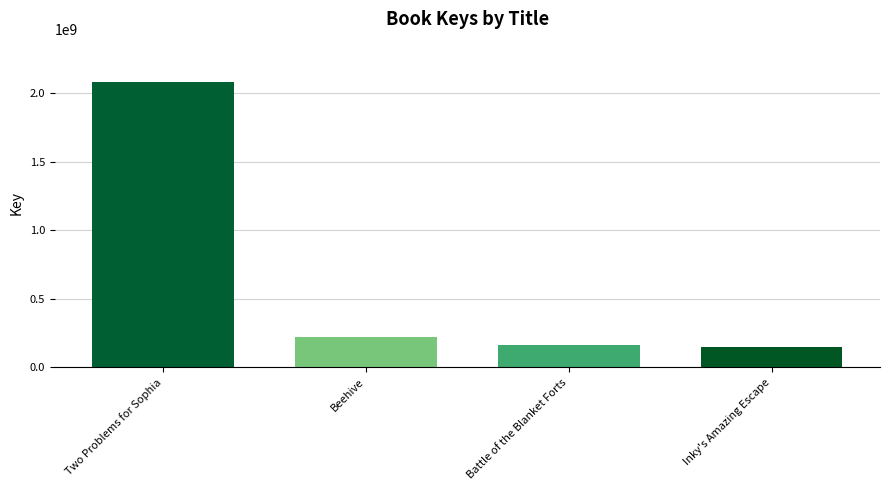

What is the sum of all values?

2615303900